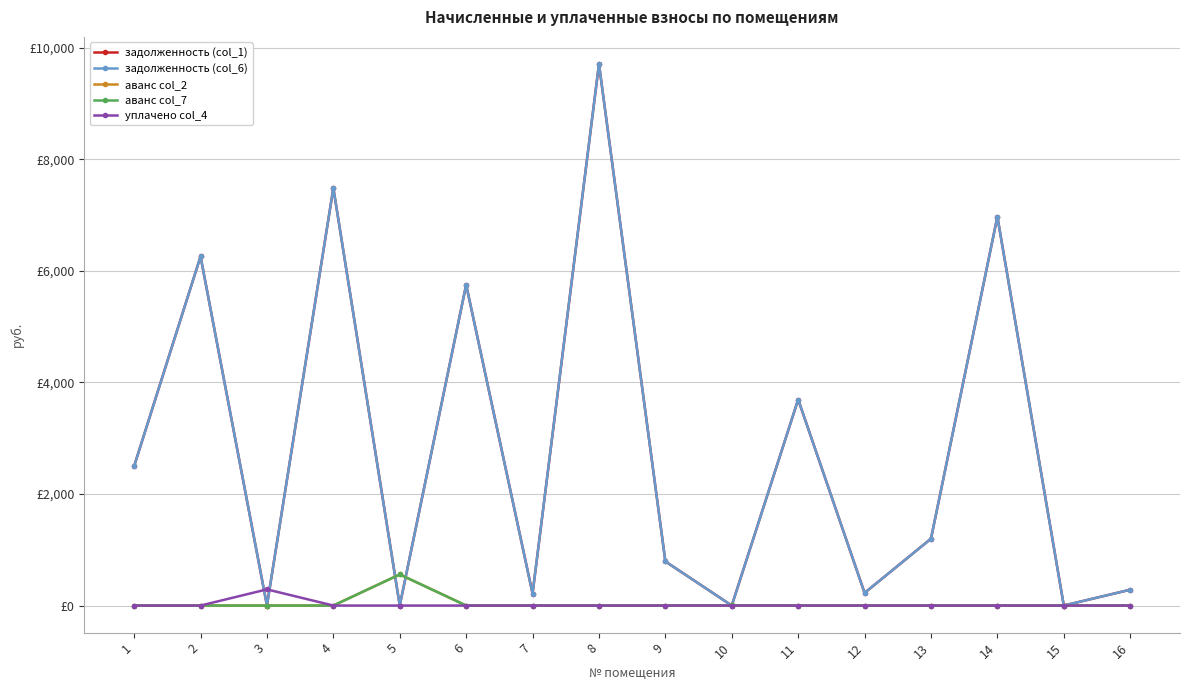

What is the value of the задолженность (col_6) point at the 7th from the left?

214.6